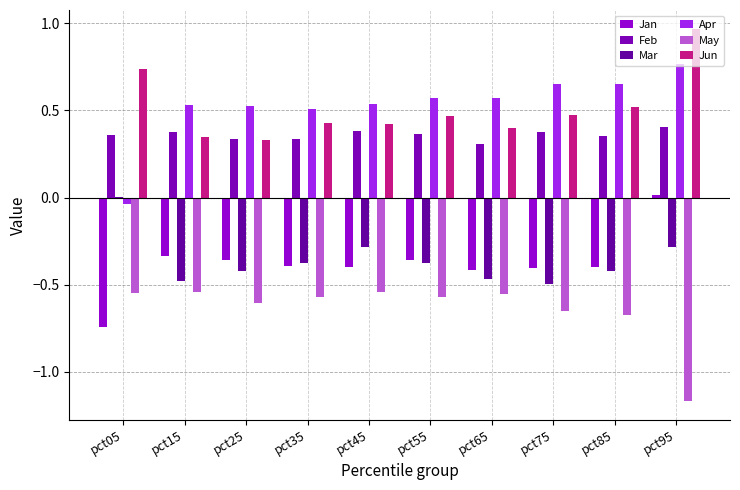

What are all the series names shown in the legend?

Jan, Feb, Mar, Apr, May, Jun